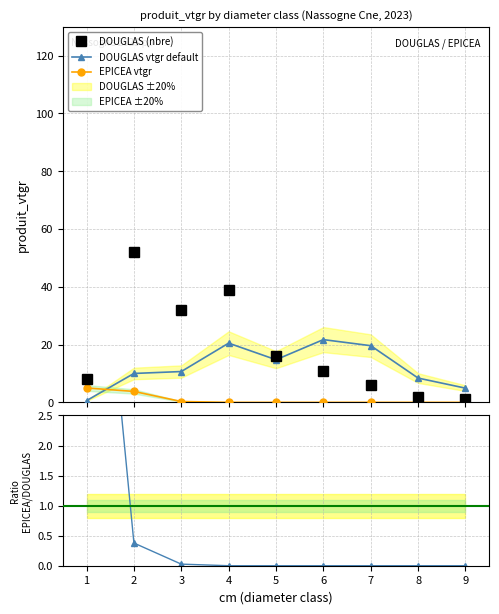

Reading left to right, list all the values displayed in this chart.

DOUGLAS: 1=0.6	2=10.0	3=10.7	4=20.5	5=14.7	6=21.7	7=19.6	8=8.4	9=4.9
EPICEA: 1=5.0	2=3.8	3=0.3	4=0.0	5=0.0	6=0.0	7=0.0	8=0.0	9=0.0
DOUGLAS_nbre: 1=8.0	2=52.0	3=32.0	4=39.0	5=16.0	6=11.0	7=6.0	8=2.0	9=1.0